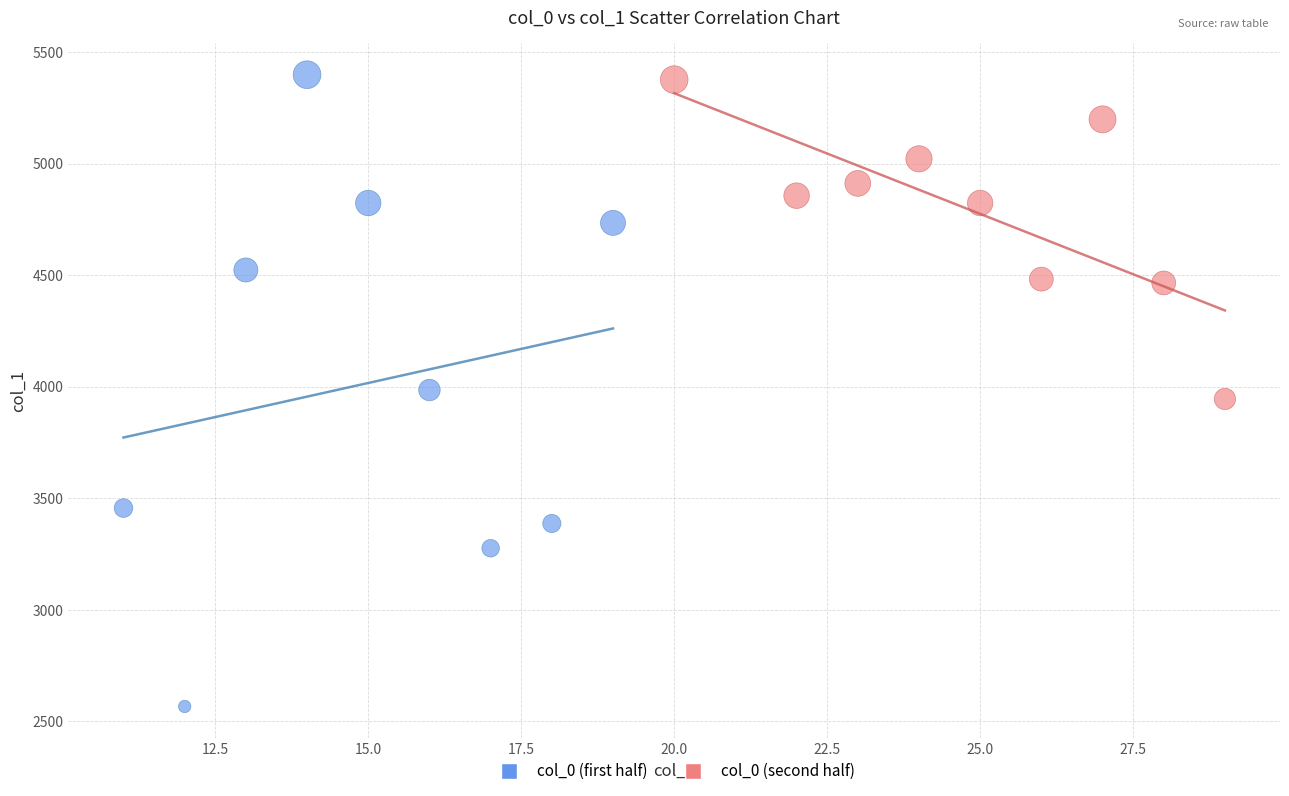

Which series has the largest Y range (max minus min)?

col_0 (first half)